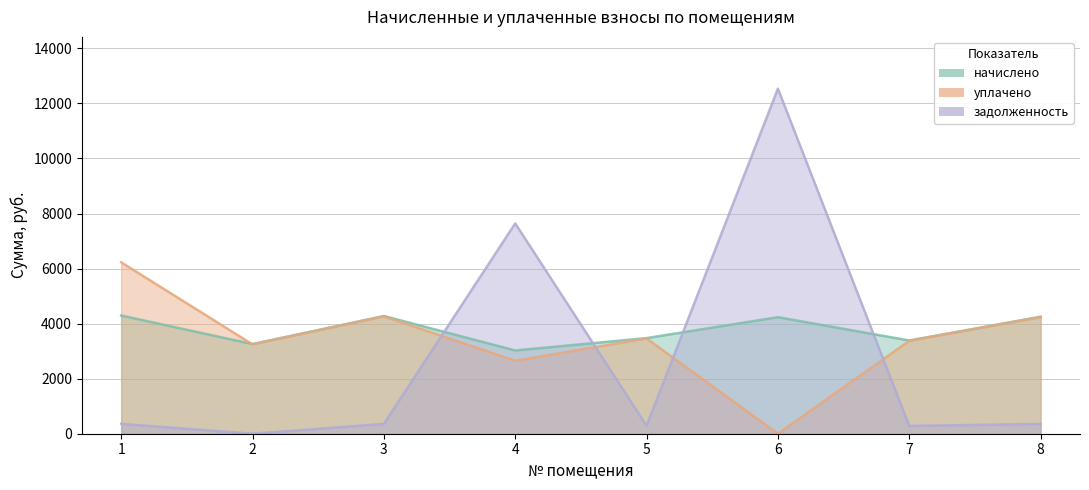

Which series has the widest spread of values?

задолженность